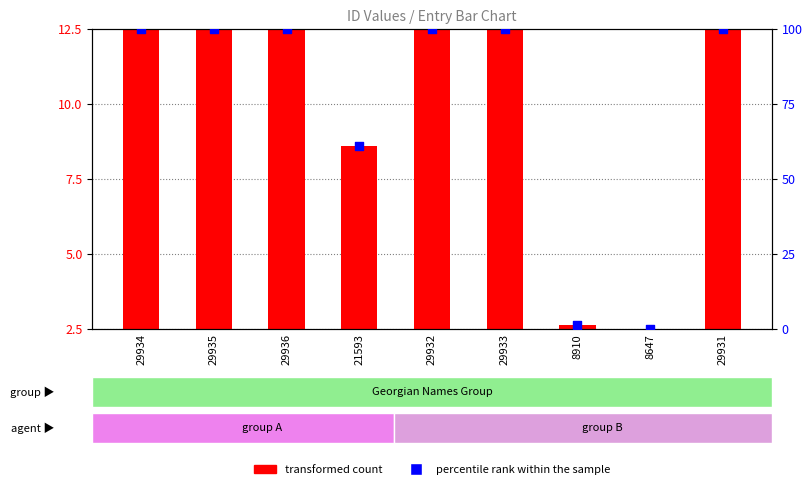

At which category is the sum across all series the highest?

29936